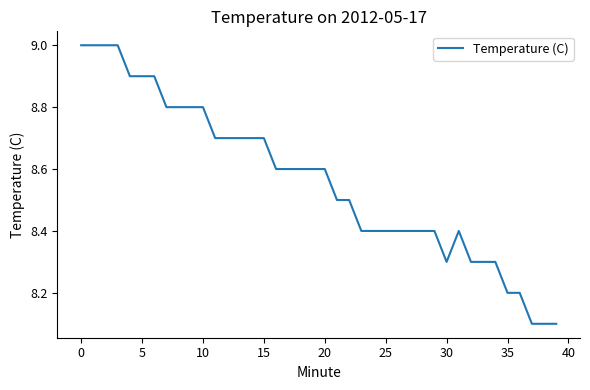

What is the smallest value displayed?

8.1